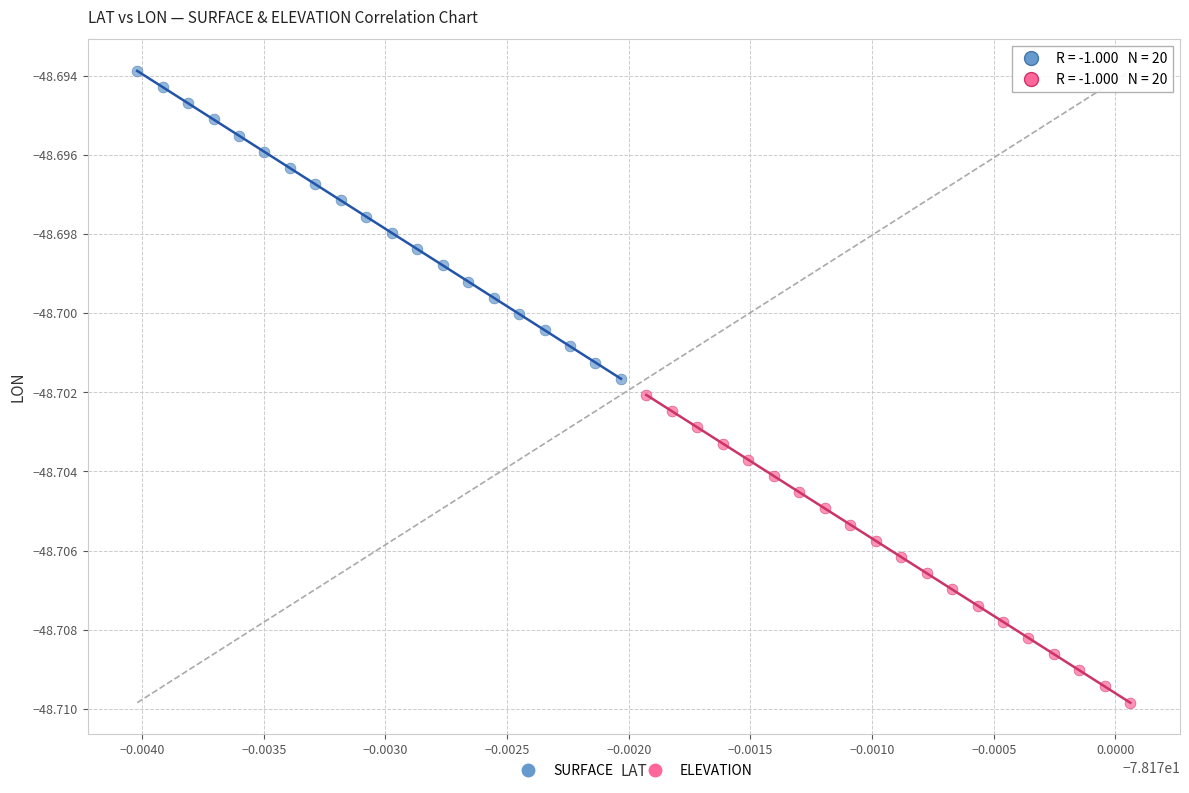

Which series contains the highest Y value?

SURFACE